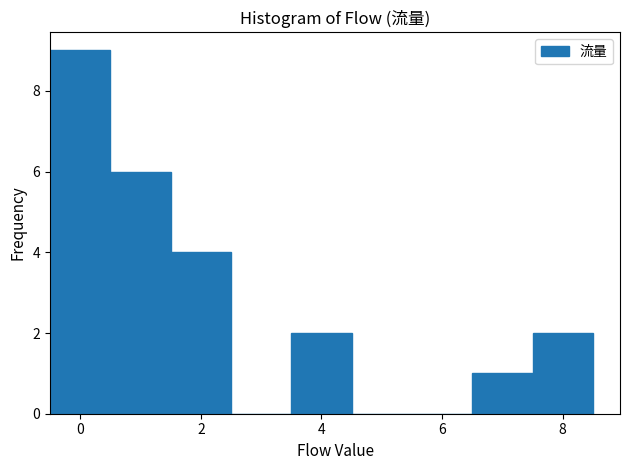

How tall is the bar that spans -0.5 to 0.5 on the x-axis? Neither the bar edges nor the heights are printed on the chart, so give them approximately, as read against the axes.

9